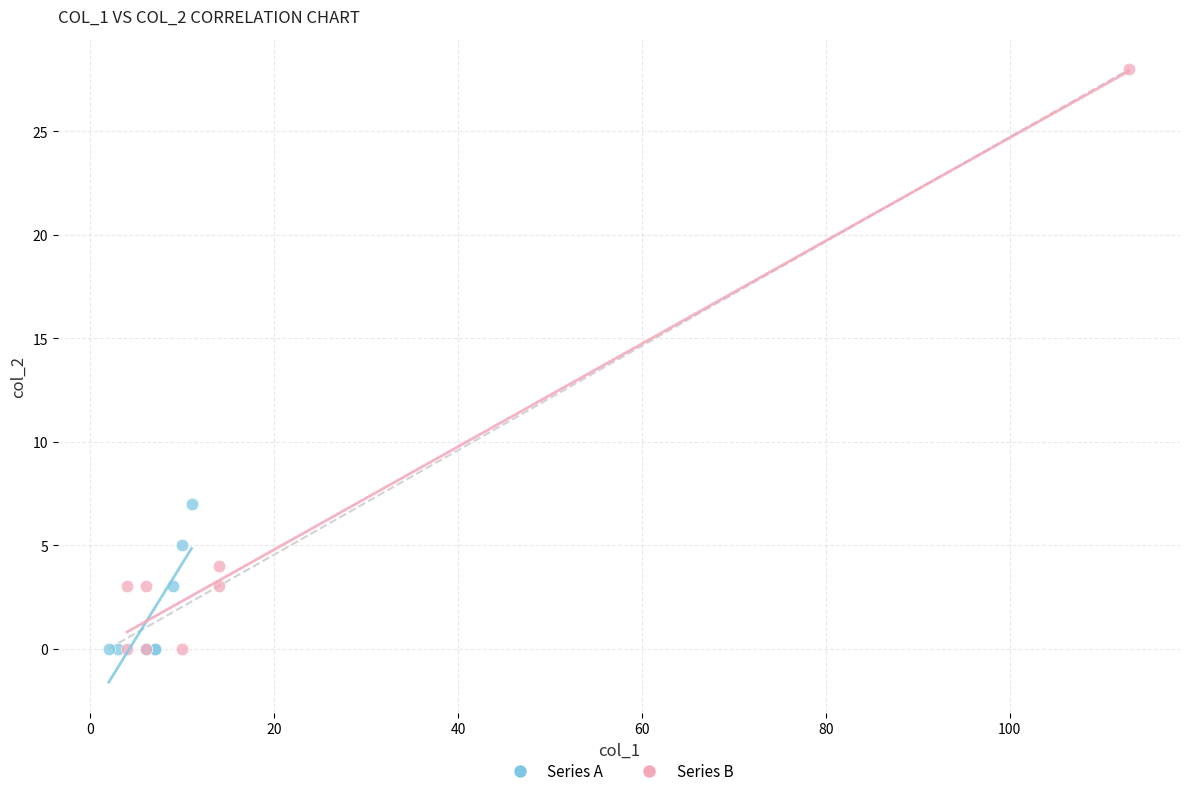

What are all the series names shown in the legend?

Series A, Series B